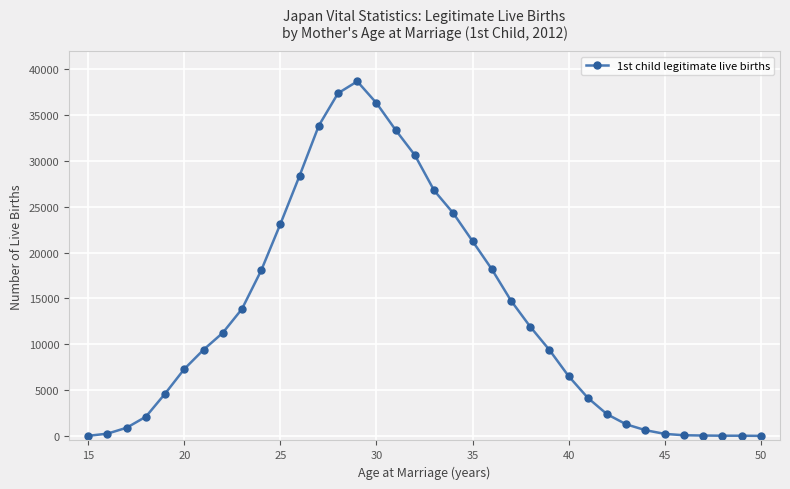

What is the greatest value displayed?

38684